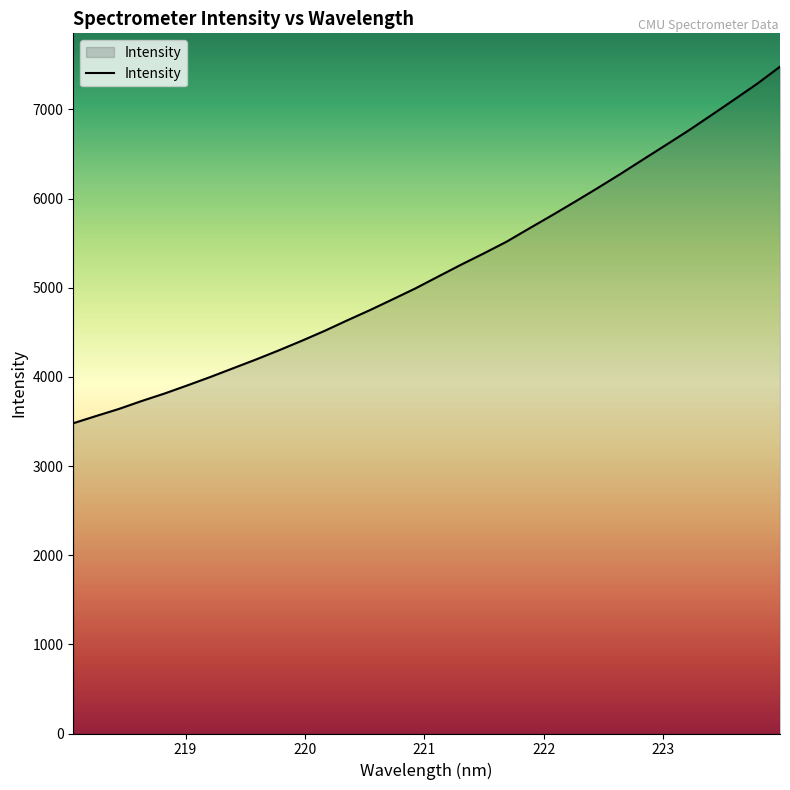

What is the minimum value shown in the chart?

3480.1